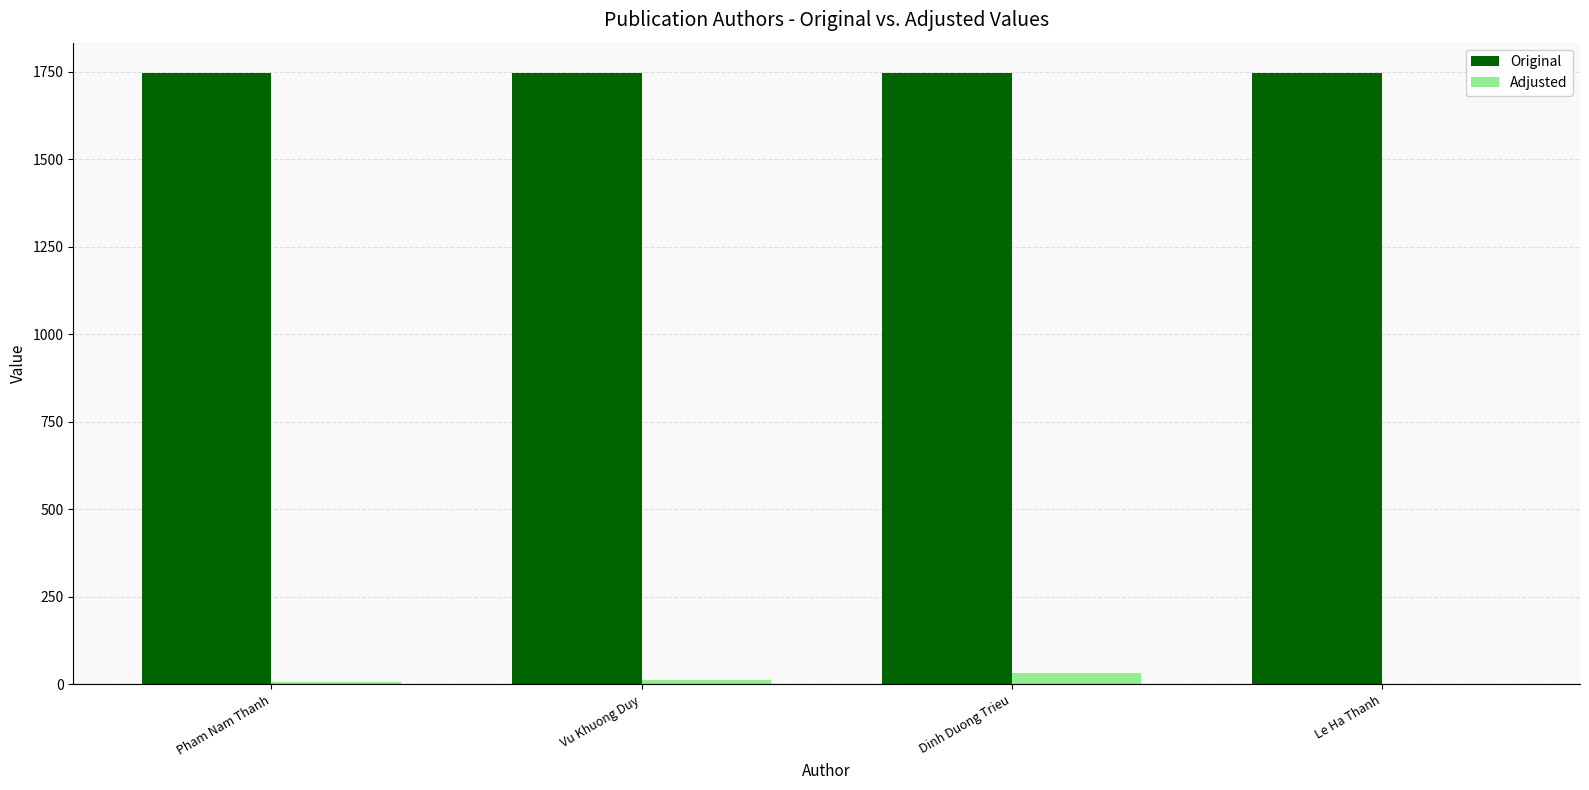

The Original series shows 1746 at Dinh Duong Trieu. True or false?

True